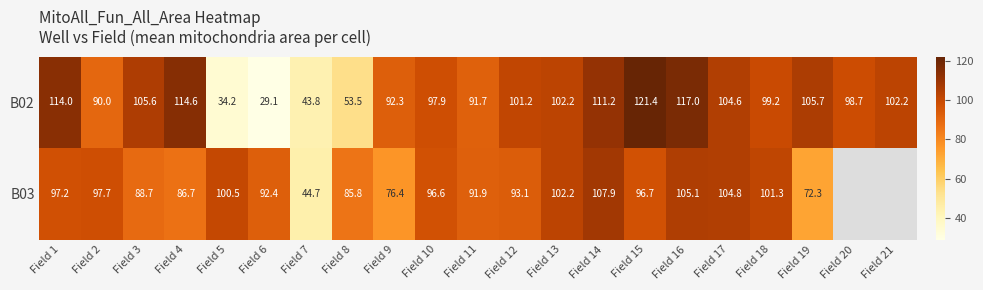

Between Field 21 and Field 18, which is larger?

Field 21